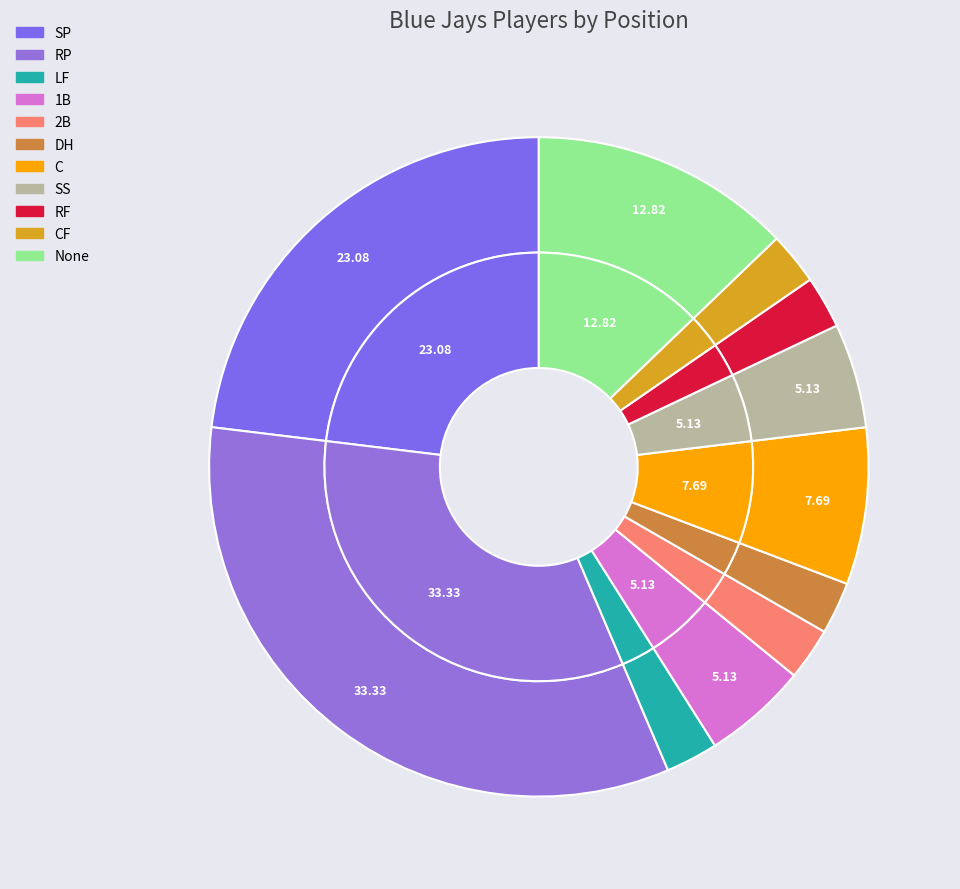

Which has a higher value, C or 2B?

C